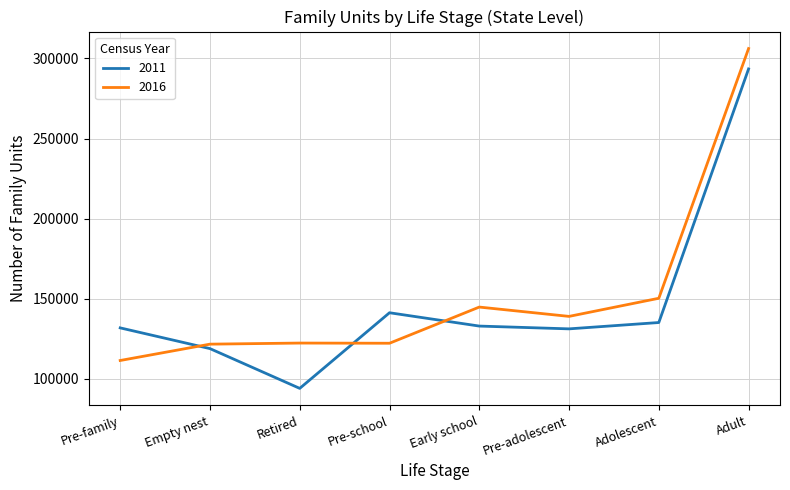

What is the approximate value of 2016 at Adolescent, to the nearest 100?

150400